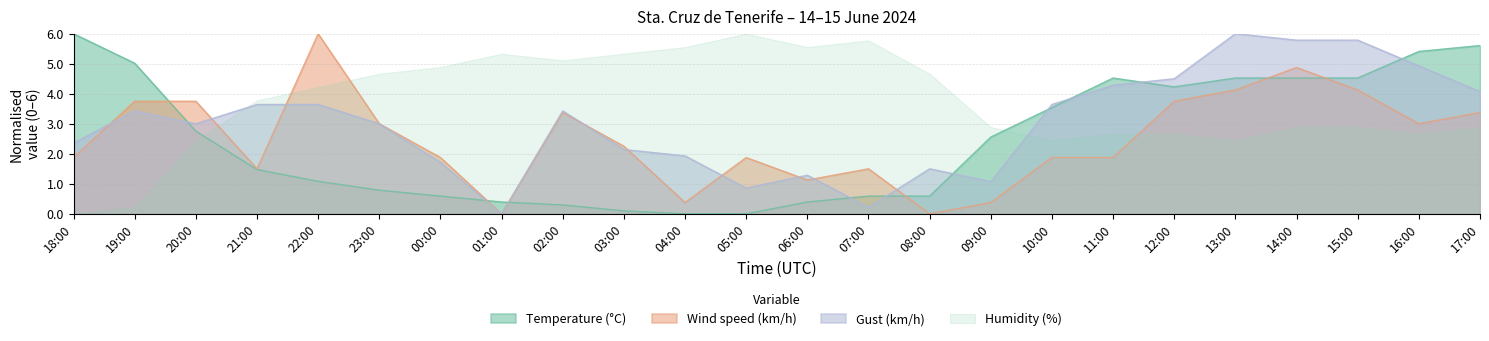

Is it true that Gust (km/h) equals 2.5 at 16:00?

False